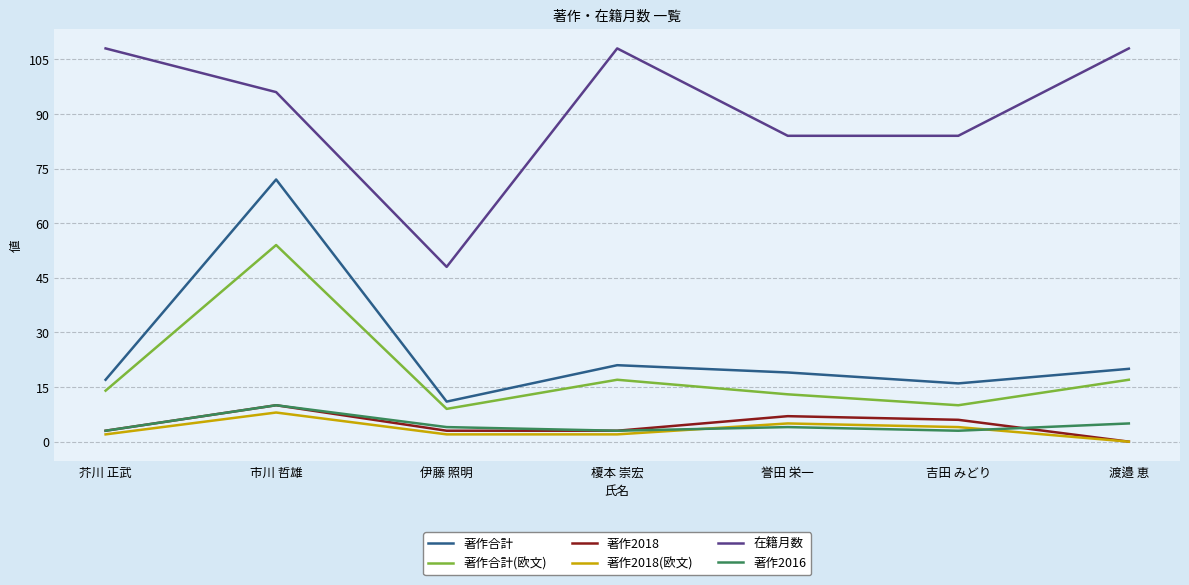

What is the sum of the 著作2016 values at 誉田 栄一 and 芥川 正武?

7